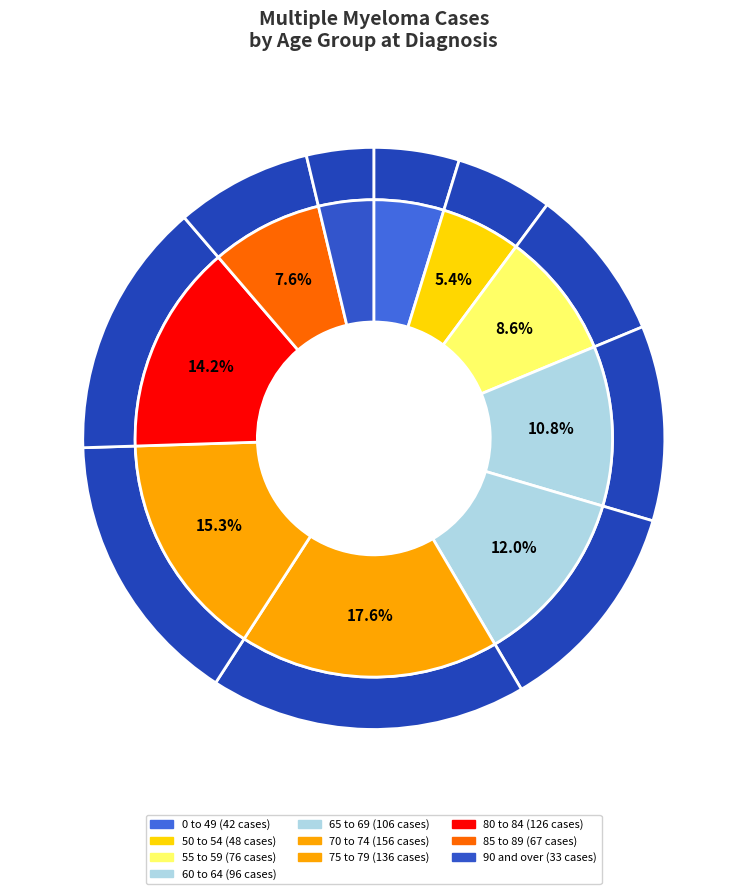

To the nearest percent, what is the difference between the 65 to 69 and 90 and over slice percentages?

8%